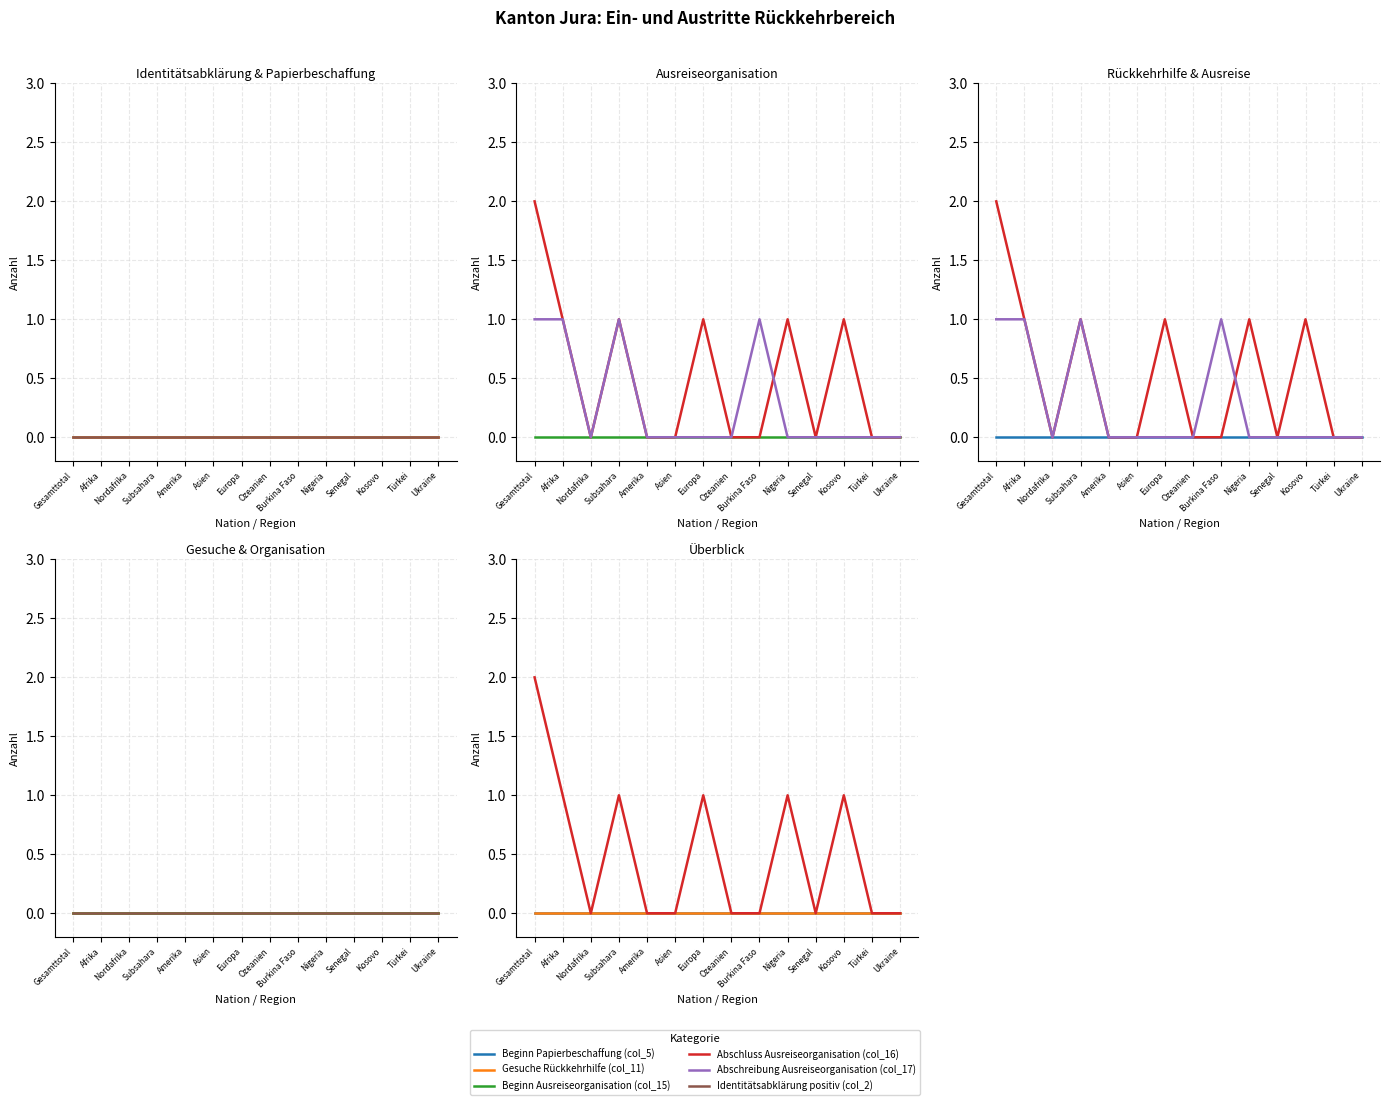

True or false: Abschreibung Ausreiseorganisation (col_17) and Abschluss Ausreiseorganisation (col_16) intersect in this chart.

True